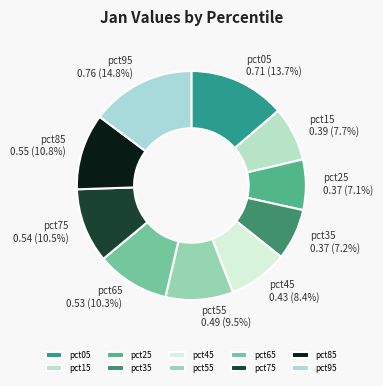

Does pct75 account for over 50% of the chart?

No